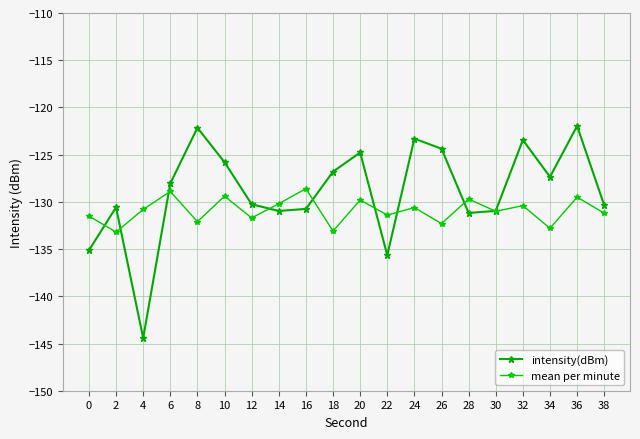

How many intersections are there between intensity(dBm) and mean per minute?

9